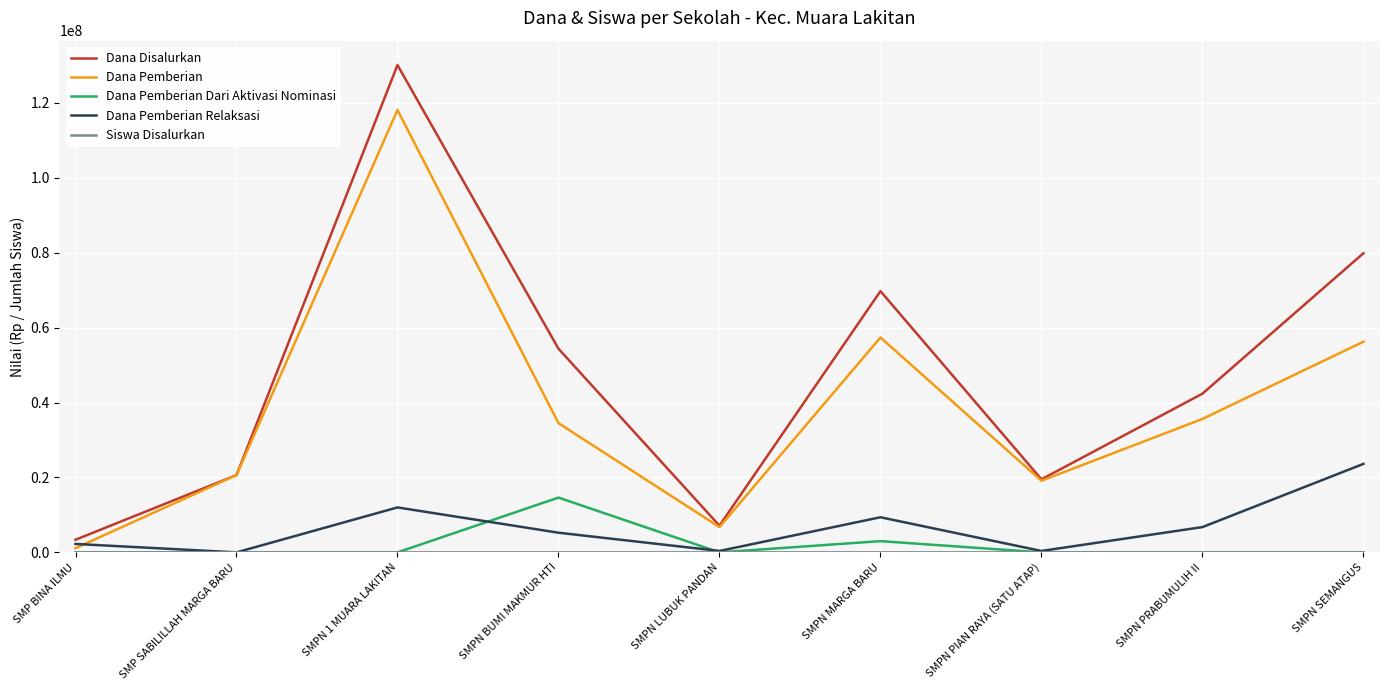

Which series has the widest spread of values?

Dana Disalurkan